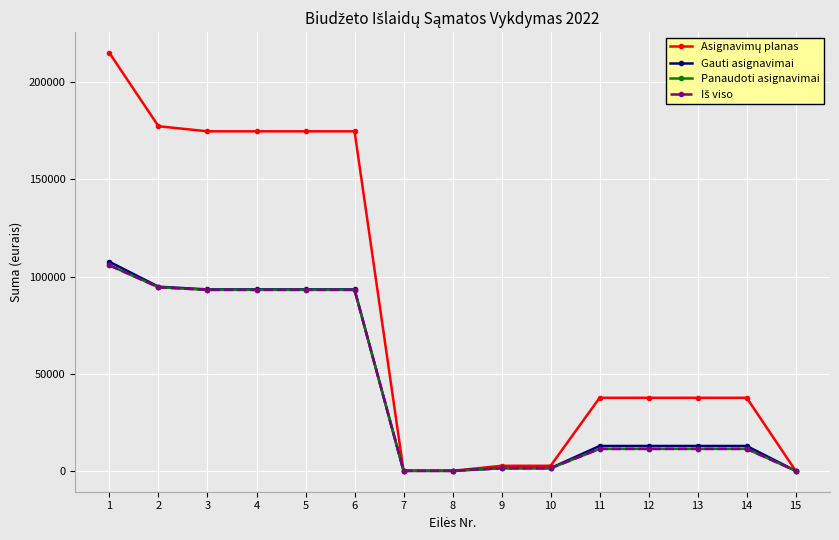

Is this an area chart (filled region under the line)?

No